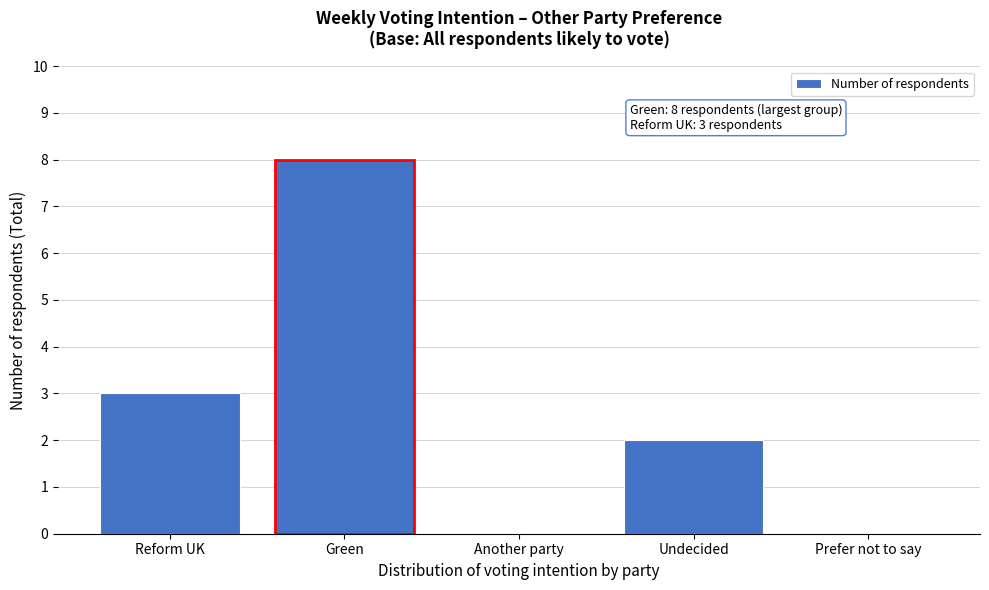

Reading left to right, transcribe all the data shown in this chart.

Reform UK=3	Green=8	Another party=0	Undecided=2	Prefer not to say=0